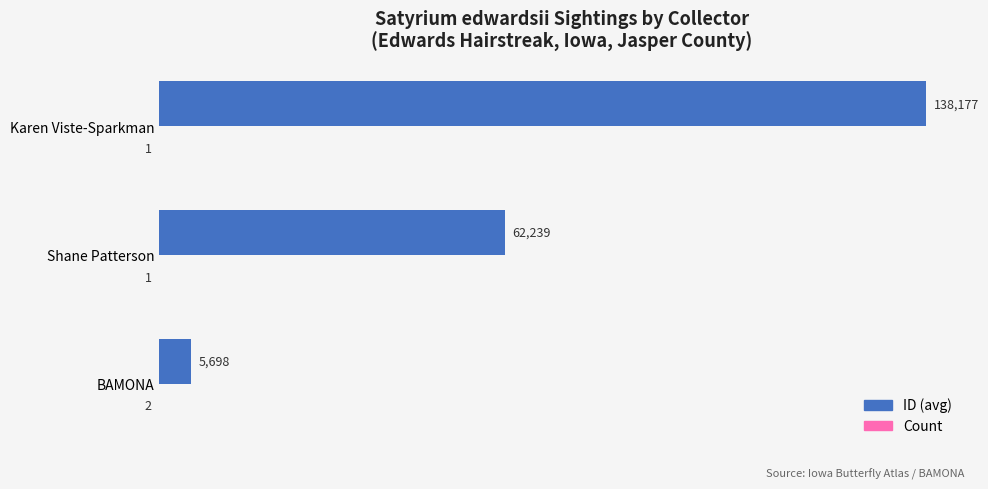

Which series has the widest spread of values?

ID (avg)